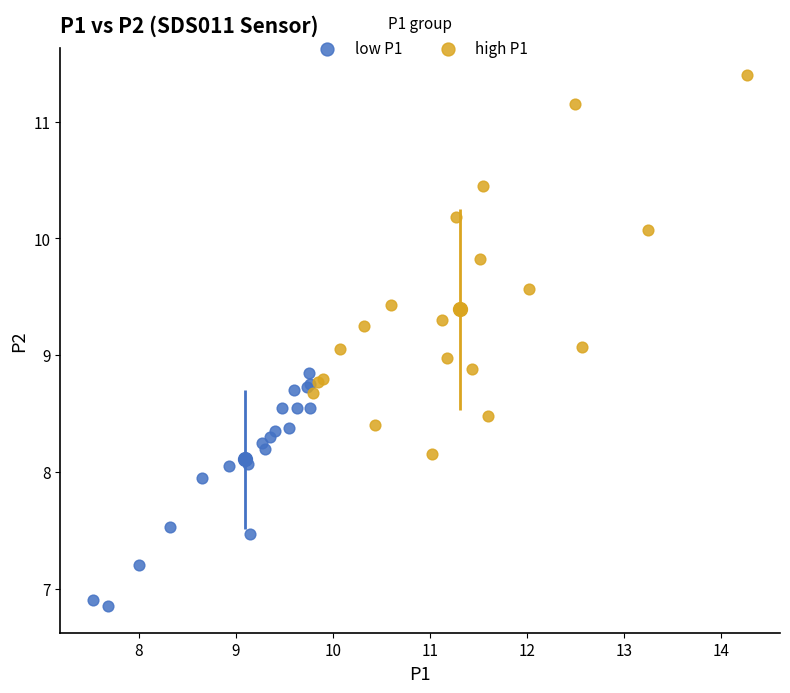

Which series reaches the minimum Y coordinate?

low P1